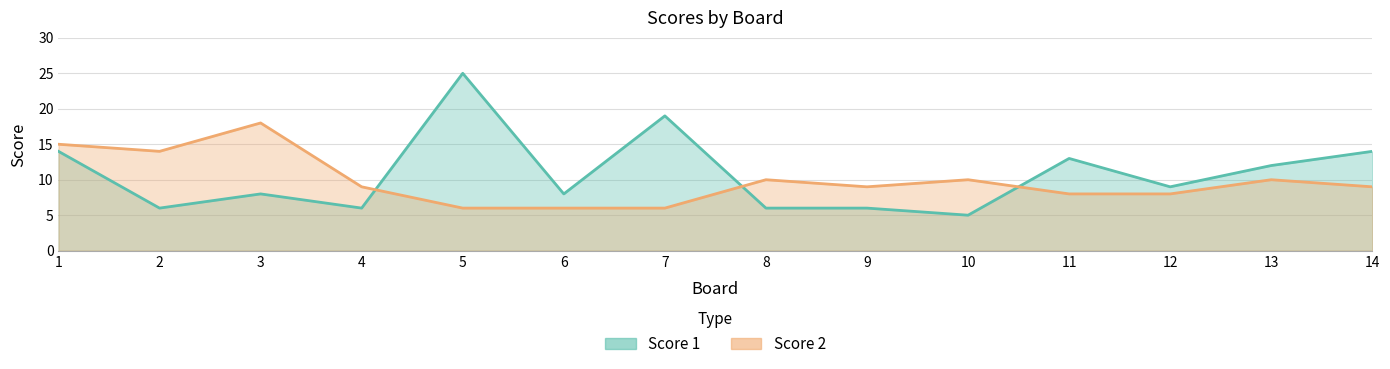

Rank the series by their average value, from lowest to highest.

Score 2, Score 1